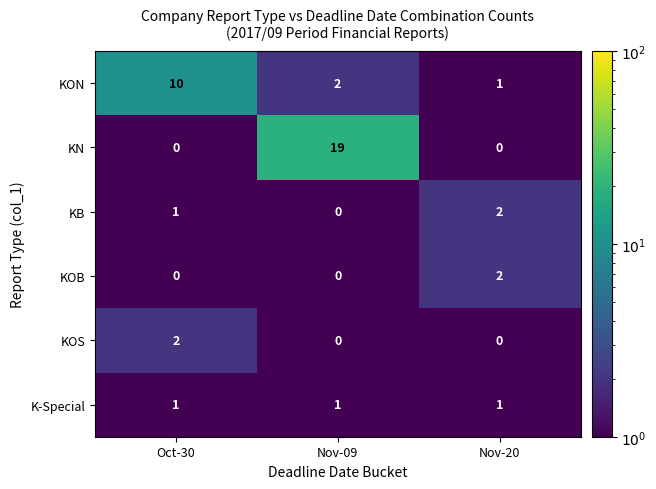

Which series has the largest total across all categories?

KN